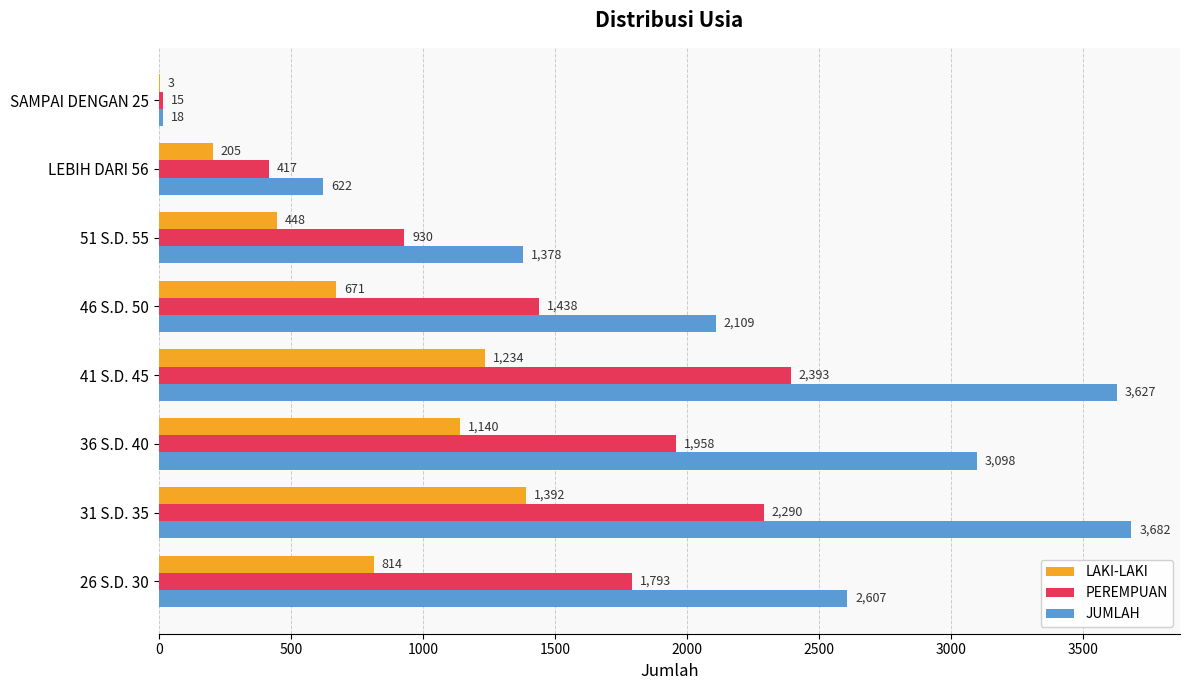

Which series has the largest total across all categories?

JUMLAH